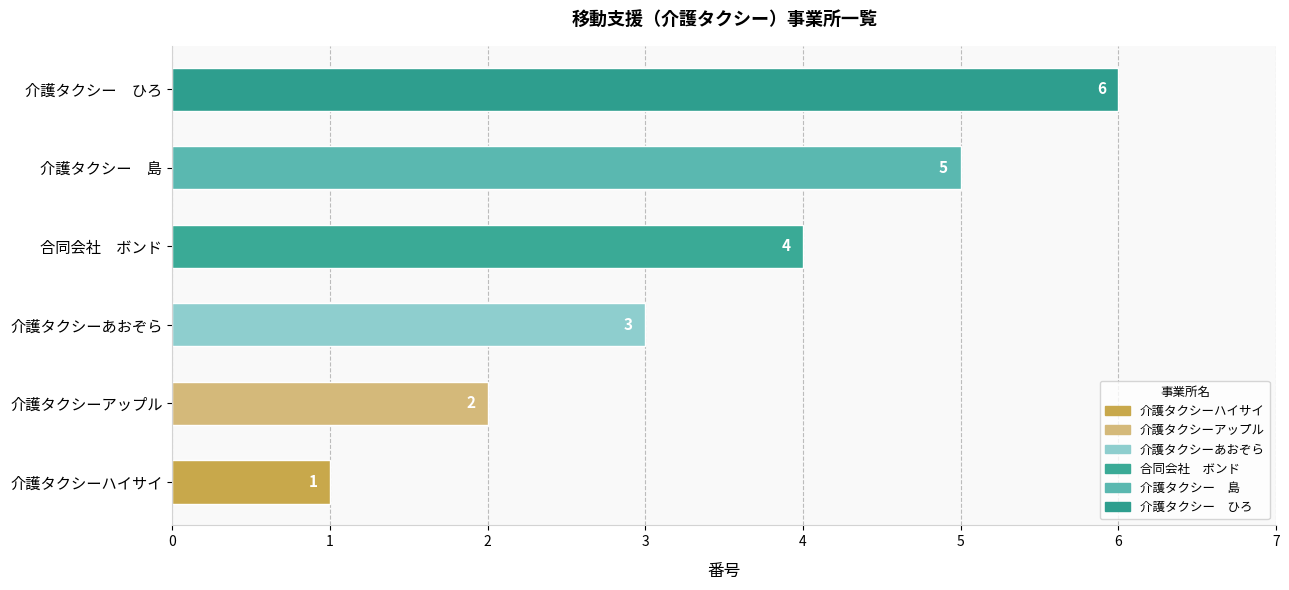

Read the value at 介護タクシーあおぞら.

3